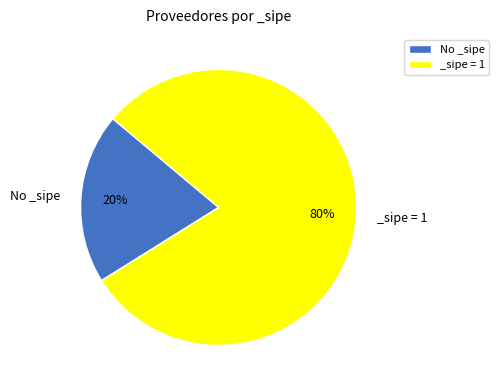

To the nearest percent, what is the average slice percentage?

50%